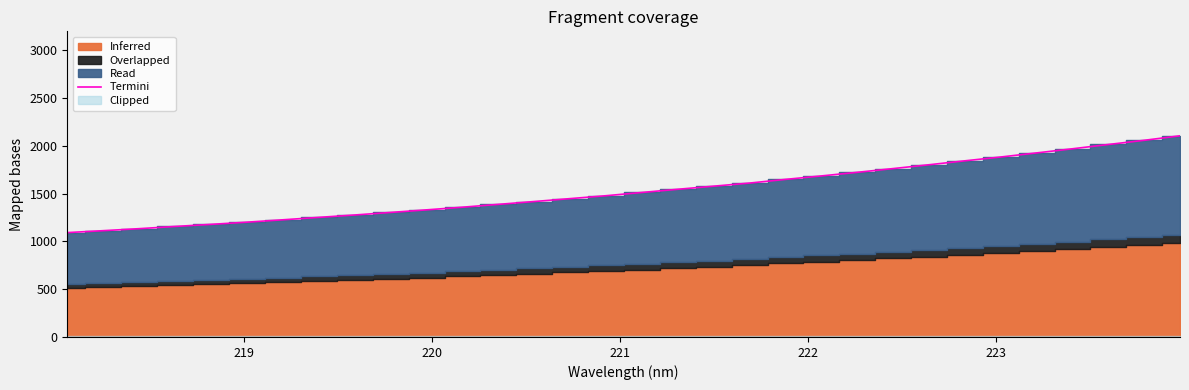

What is the lowest value of the Termini series?

1092.8